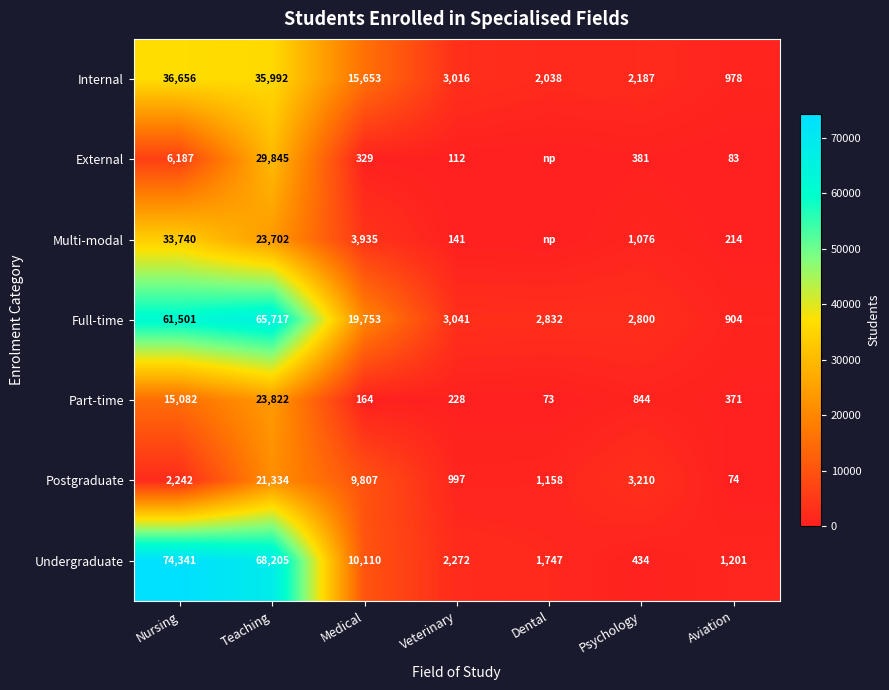

What is the sum of all Full-time values?

156548